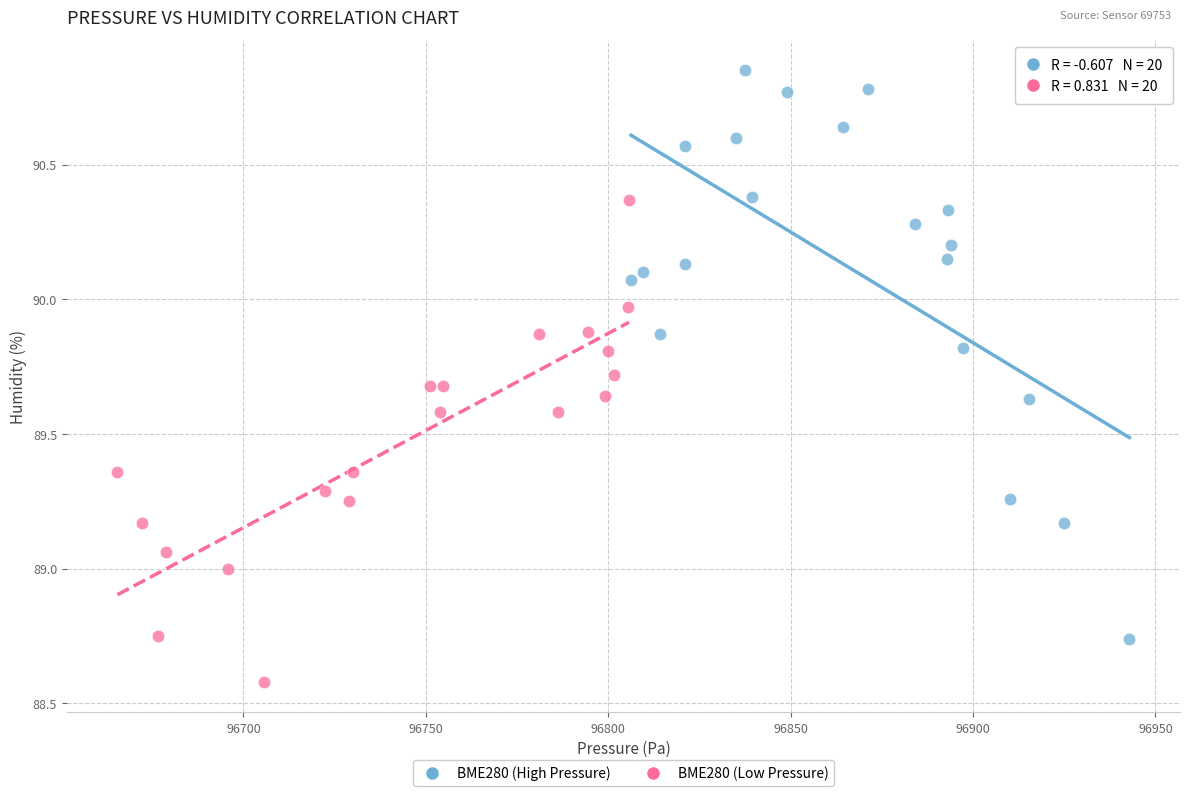

Which series has the largest Y range (max minus min)?

BME280 (High Pressure)